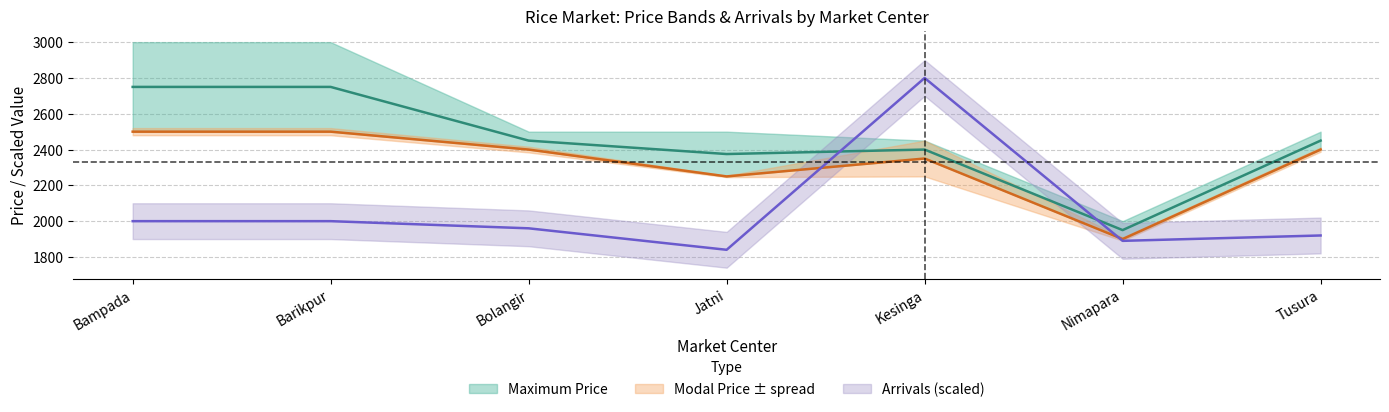

Rank the series at Nimapara from lowest to highest value.

Arrivals, Modal Price, Maximum Price